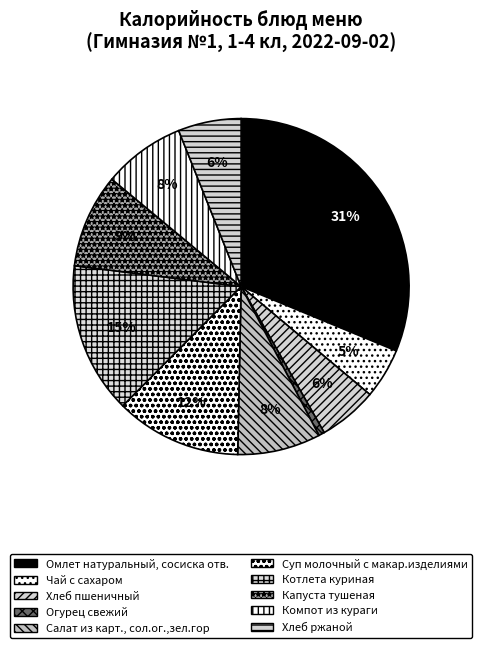

To the nearest percent, what is the average slice percentage?

10%